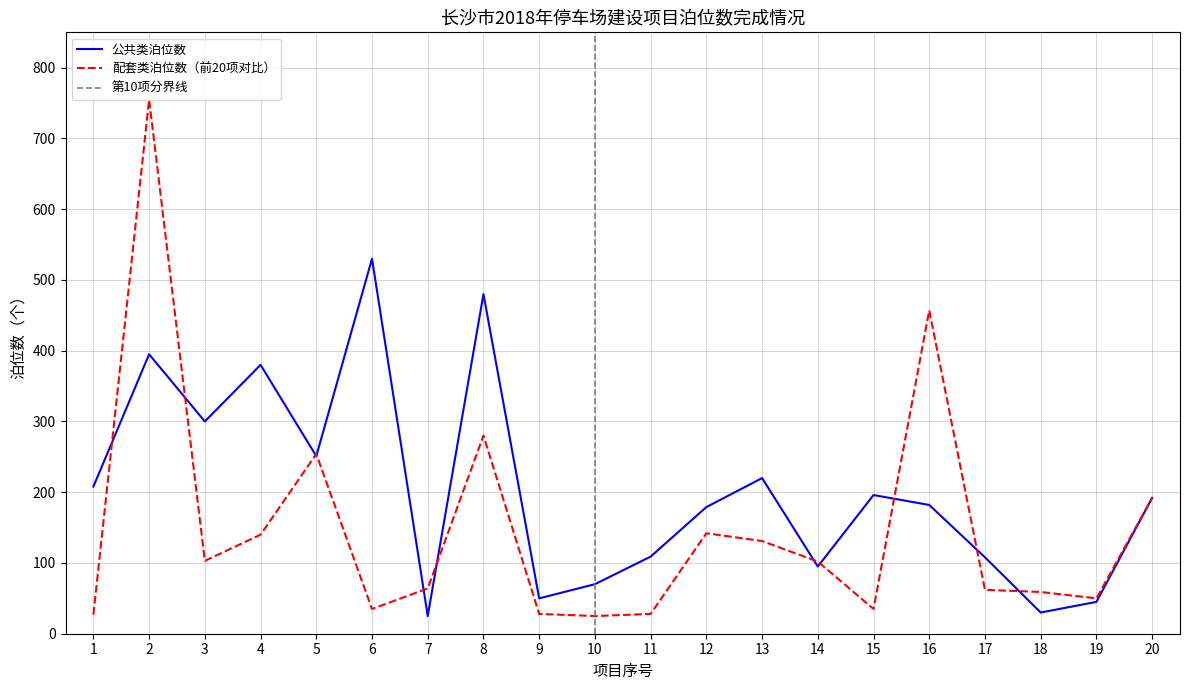

Is it true that 公共类泊位数 equals 742 at 8?

False